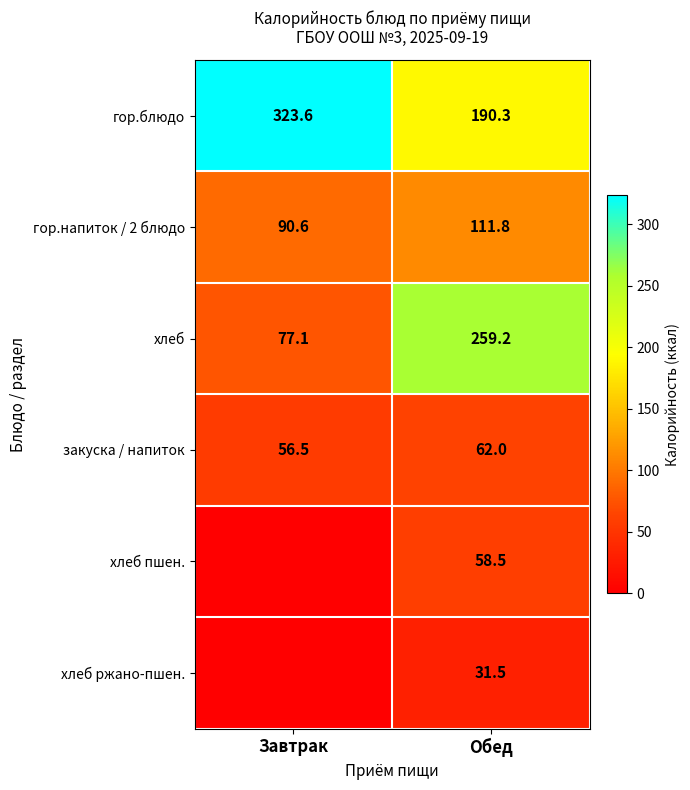

The value of гор.напиток / 2 блюдо at Обед is 195.0. True or false?

False